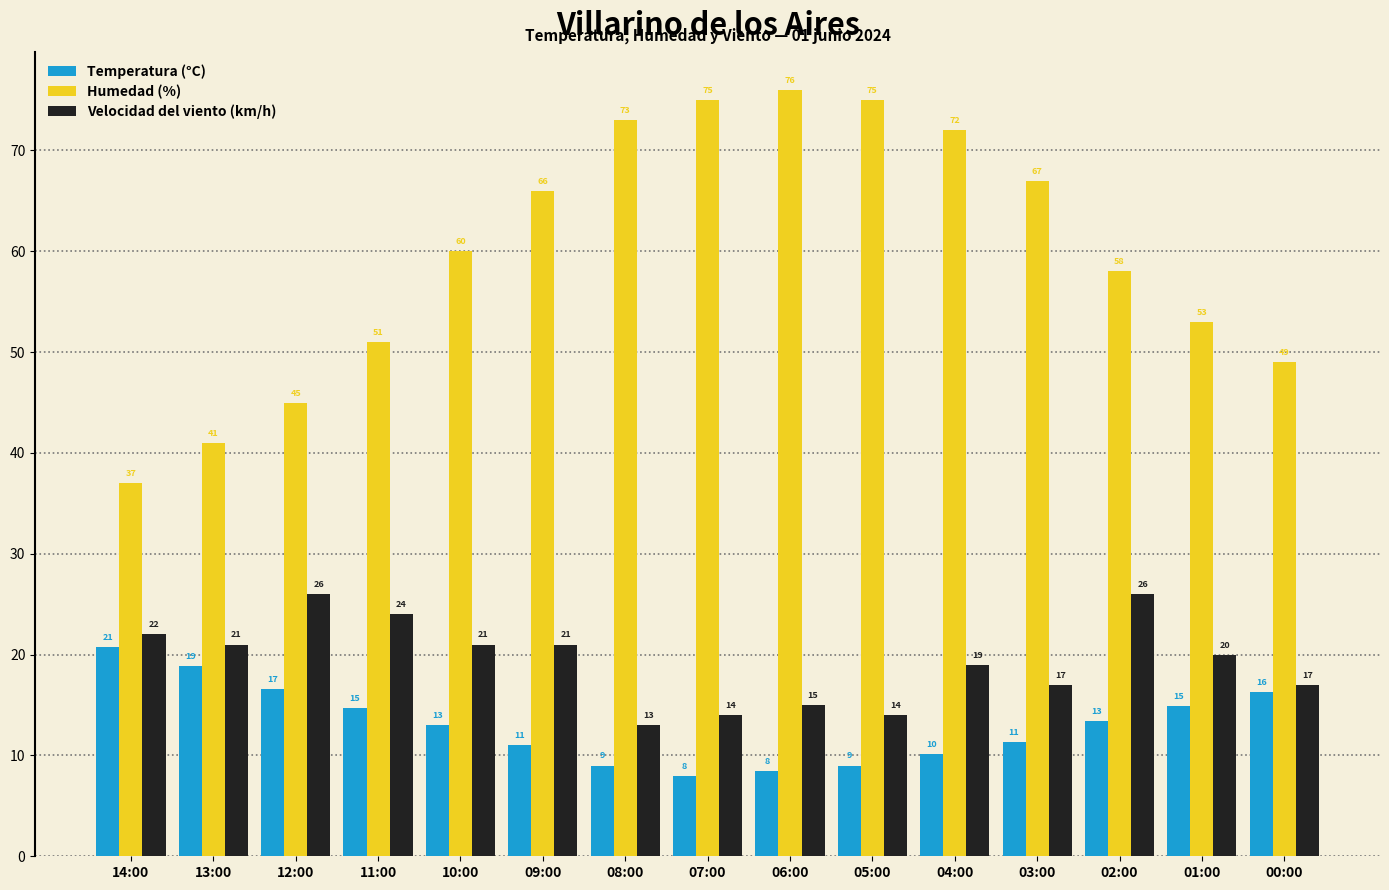

The value of Velocidad del viento (km/h) at 04:00 is 19.0. True or false?

True